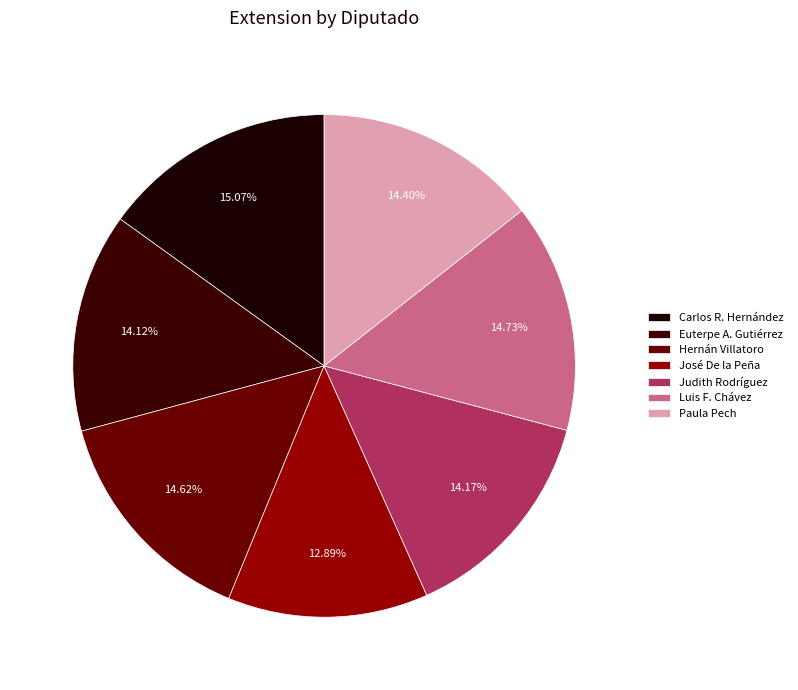

How many segments does this pie chart have?

7